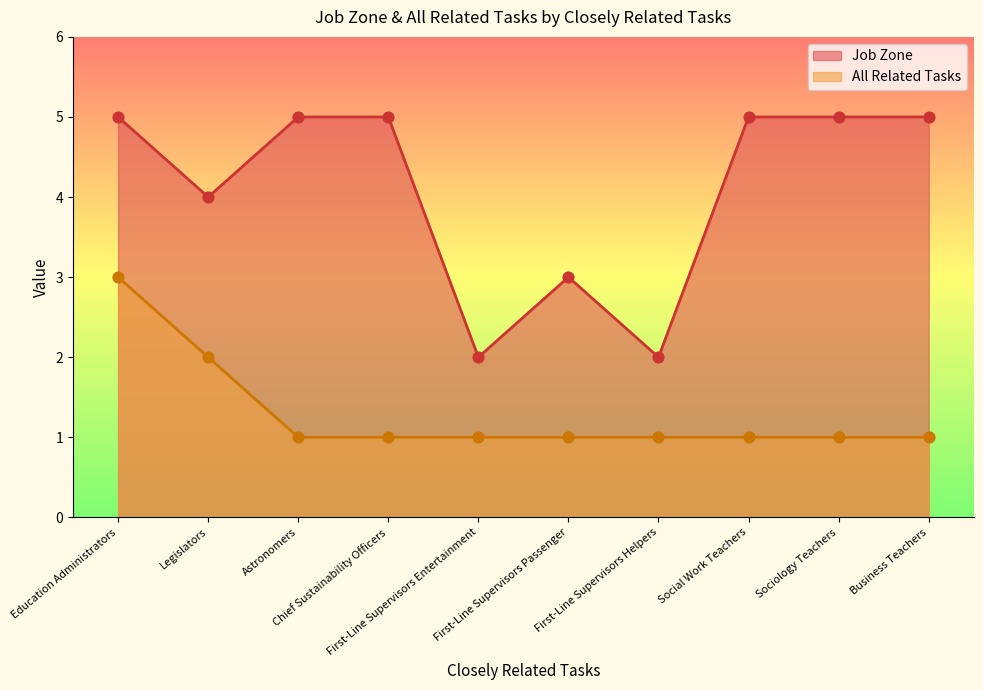

What is the total value across all series at Astronomers?

6